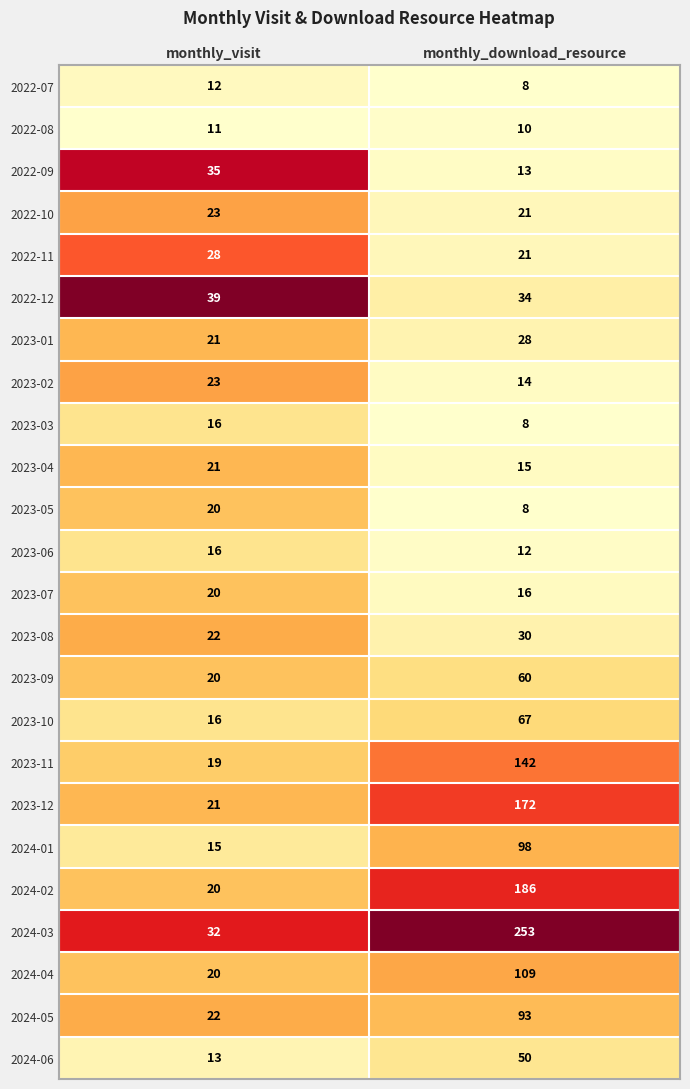

What is the spread (max minus min) of values at monthly_download_resource?

245